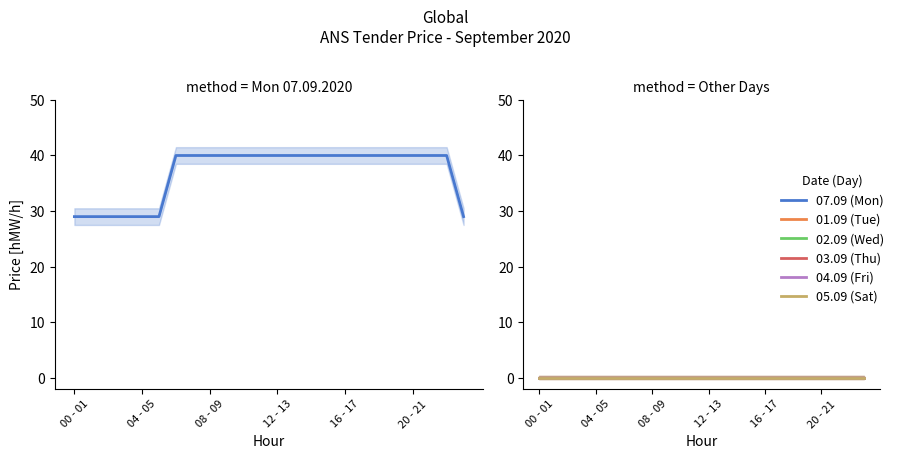

Reading right to left, extract all data points from this chart.

07.09 (Mon): 29	40	40	40	40	40	40	40	40	40	40	40	40	40	40	40	40	40	29	29	29	29	29	29
01.09 (Tue): 0	0	0	0	0	0	0	0	0	0	0	0	0	0	0	0	0	0	0	0	0	0	0	0
02.09 (Wed): 0	0	0	0	0	0	0	0	0	0	0	0	0	0	0	0	0	0	0	0	0	0	0	0
03.09 (Thu): 0	0	0	0	0	0	0	0	0	0	0	0	0	0	0	0	0	0	0	0	0	0	0	0
04.09 (Fri): 0	0	0	0	0	0	0	0	0	0	0	0	0	0	0	0	0	0	0	0	0	0	0	0
05.09 (Sat): 0	0	0	0	0	0	0	0	0	0	0	0	0	0	0	0	0	0	0	0	0	0	0	0